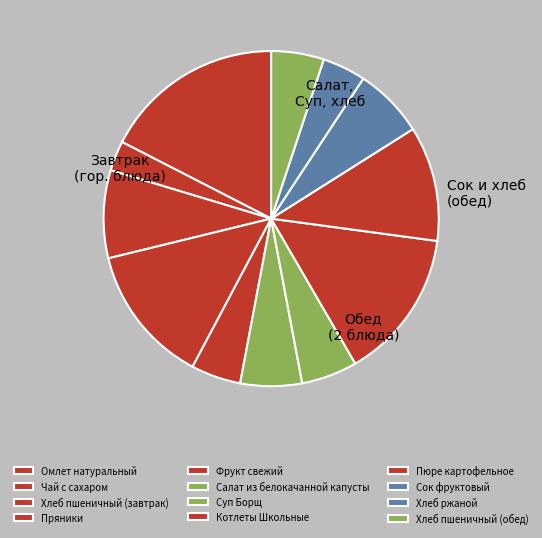

How many slices are in this pie chart?

12